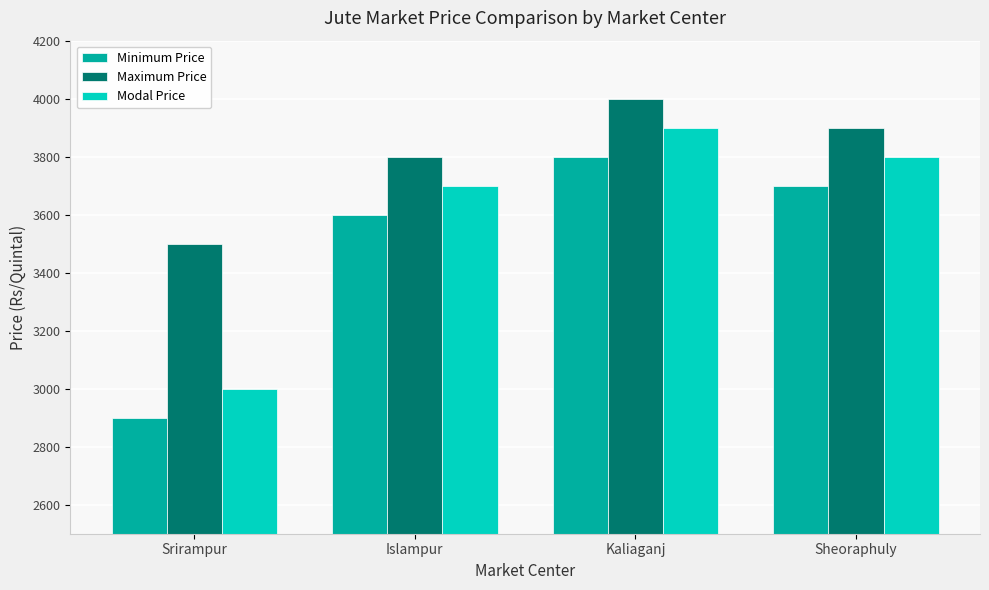

What is the sum of all Maximum Price values?

15200